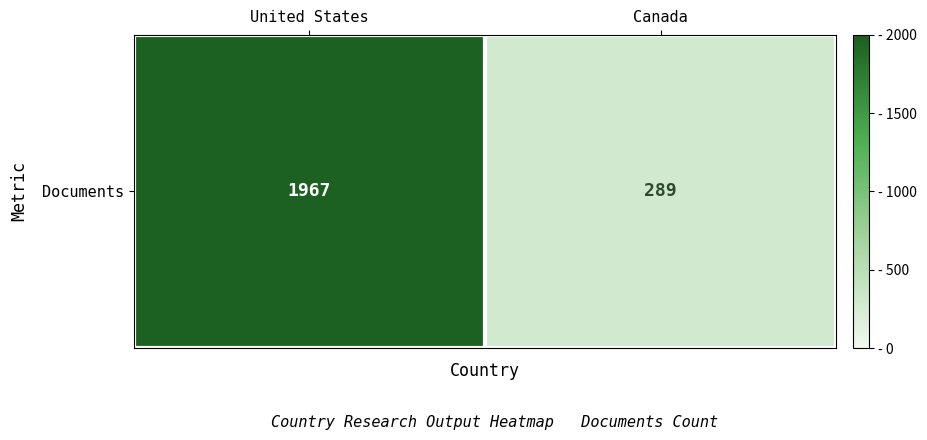

What is the sum of the values at Canada and United States?

2256